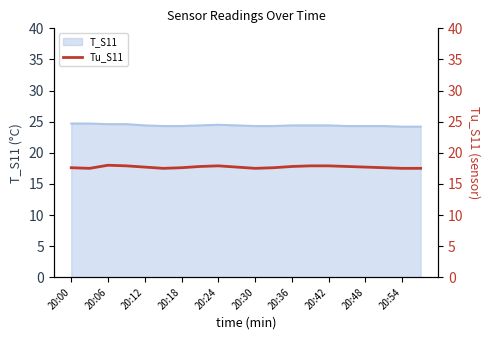

The T_S11 series shows 24.3 at 20:18. True or false?

True